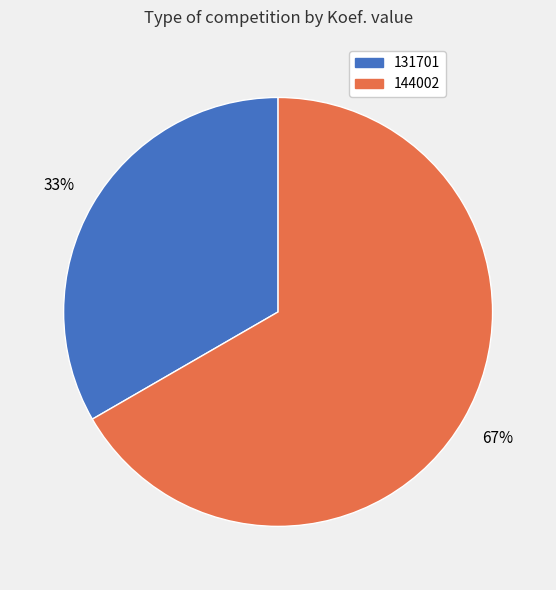

Which category has the smallest portion of the pie?

131701